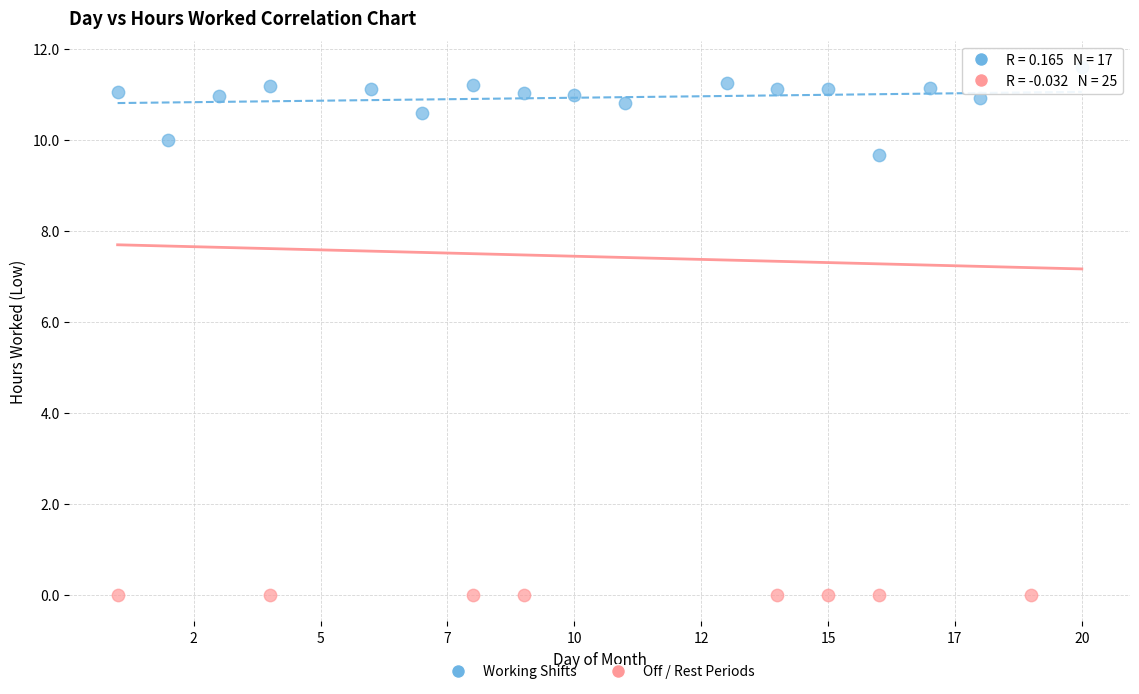

Which series contains the lowest Y value?

Off / Rest Periods